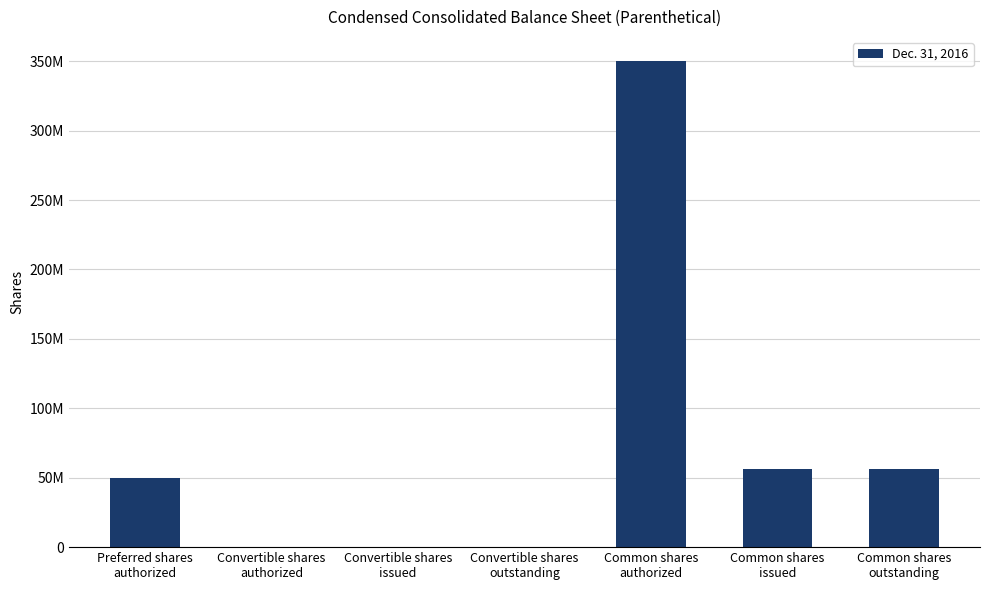

Are the bars horizontal?

No